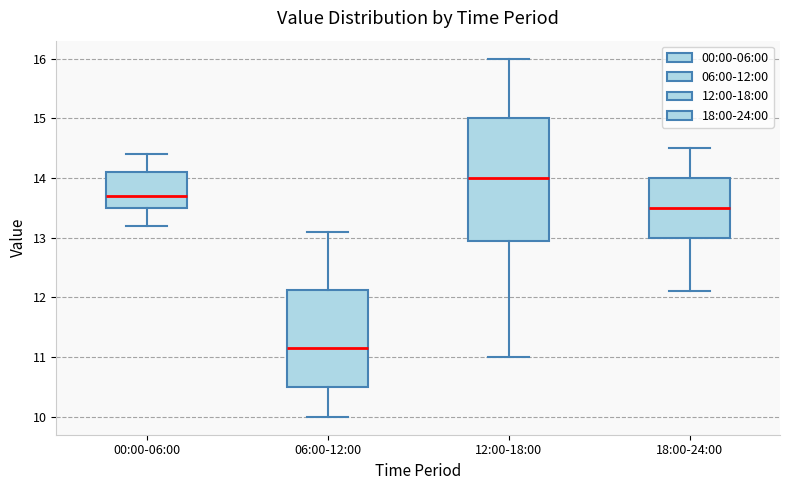

Reading left to right, transcribe this box plot: for each box, give where its median line is, the range the box spans, and where its two whiskers end, as read against the y-axis. The values are not printed on the chart, so give them approximately, as read against the axis.

00:00-06:00: median 13.7, box 13.5 to 14.1, whiskers 13.2 to 14.4
06:00-12:00: median 11.2, box 10.5 to 12.1, whiskers 10.0 to 13.1
12:00-18:00: median 14.0, box 13.0 to 15.0, whiskers 11.0 to 16.0
18:00-24:00: median 13.5, box 13.0 to 14.0, whiskers 12.1 to 14.5